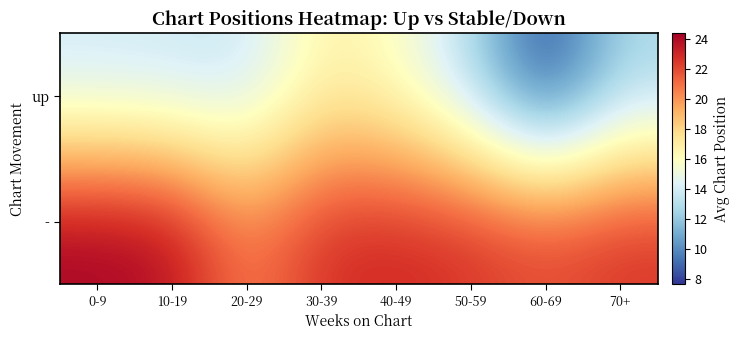

What is the difference between the highest and lowest values at 30-39?

6.1